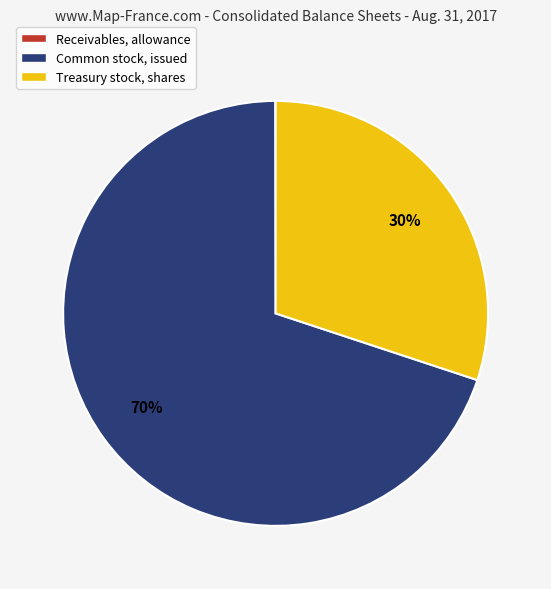

Which category has the biggest portion of the pie?

Common stock, issued